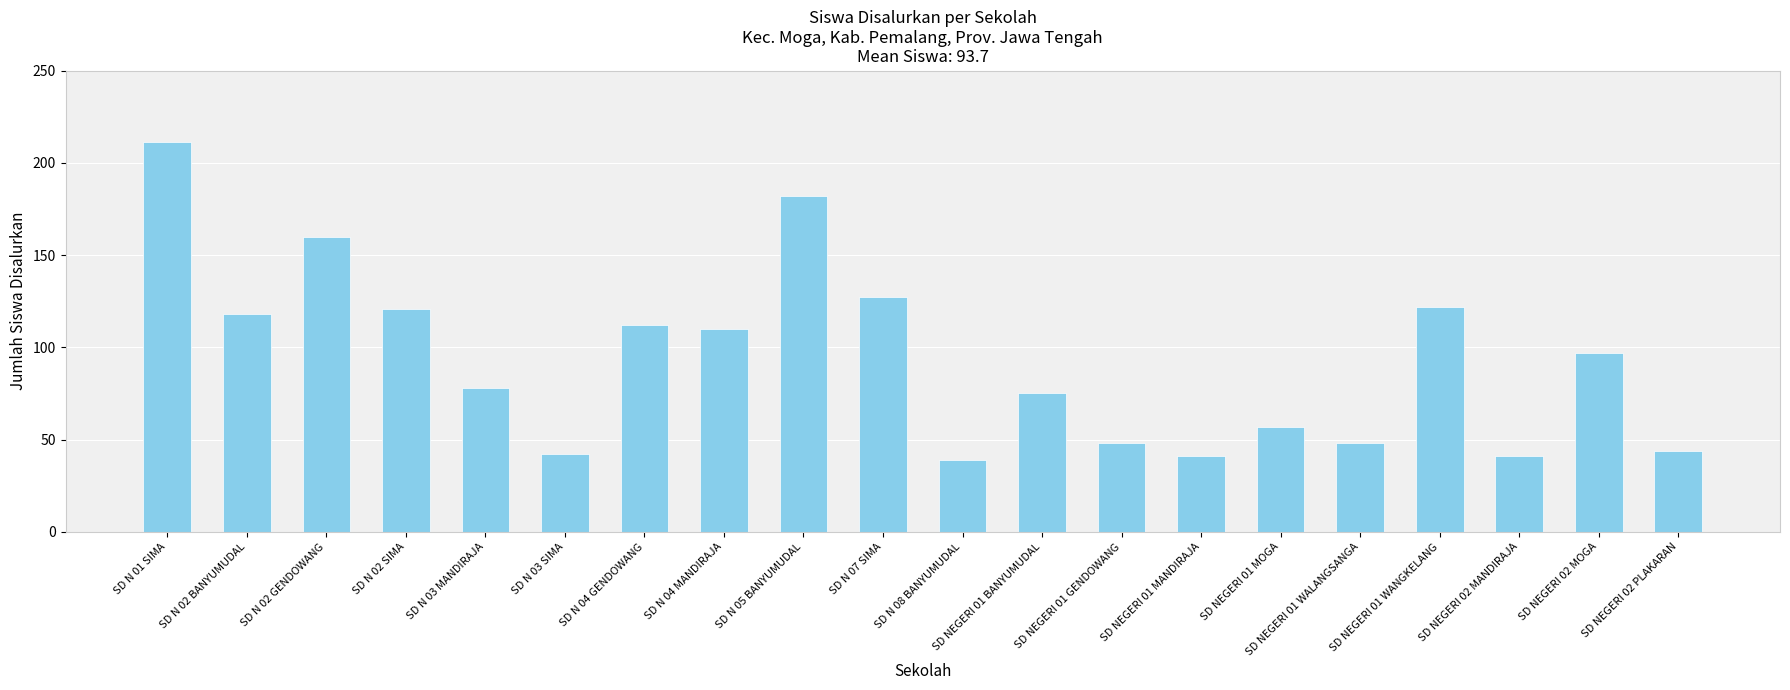

What is the value of the 2nd bar from the left?

118